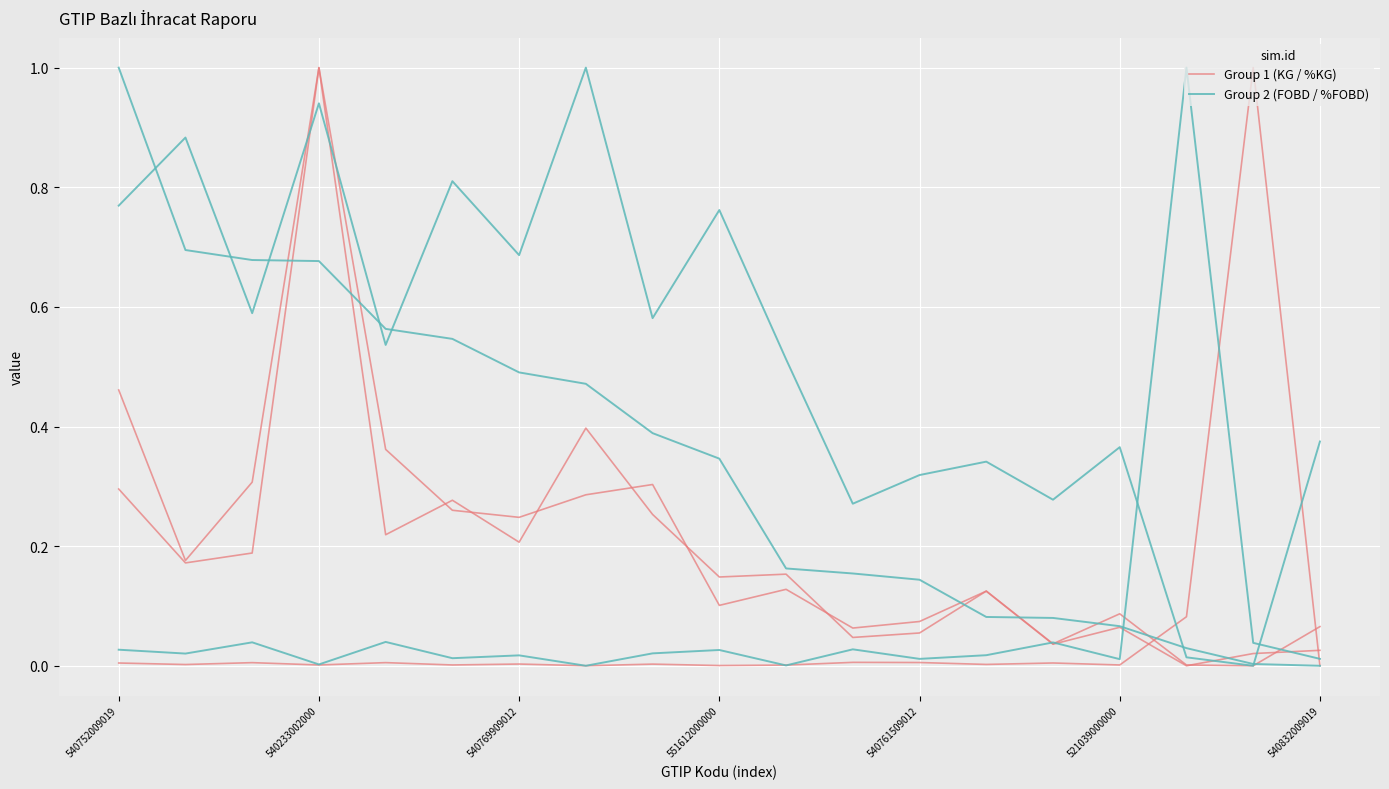

Read the Group 1 (KG / %KG) value at 540752009019.

0.3